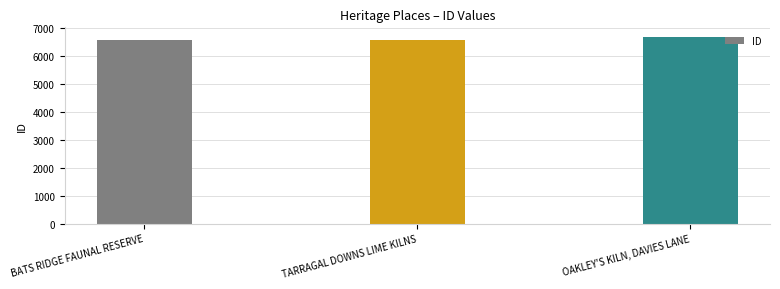

What is the difference between the maximum and minimum values?

105